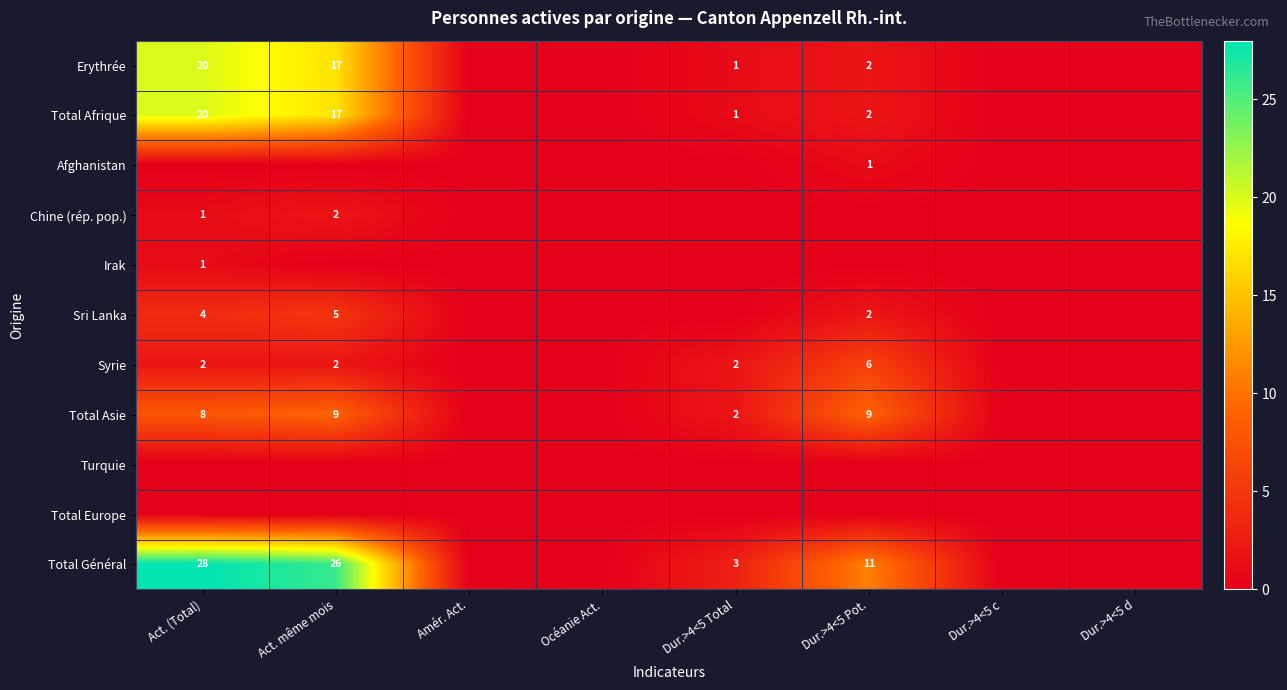

What is the sum of the Total Afrique values at Dur.>4<5 Total and Dur.>4<5 Pot.?

3